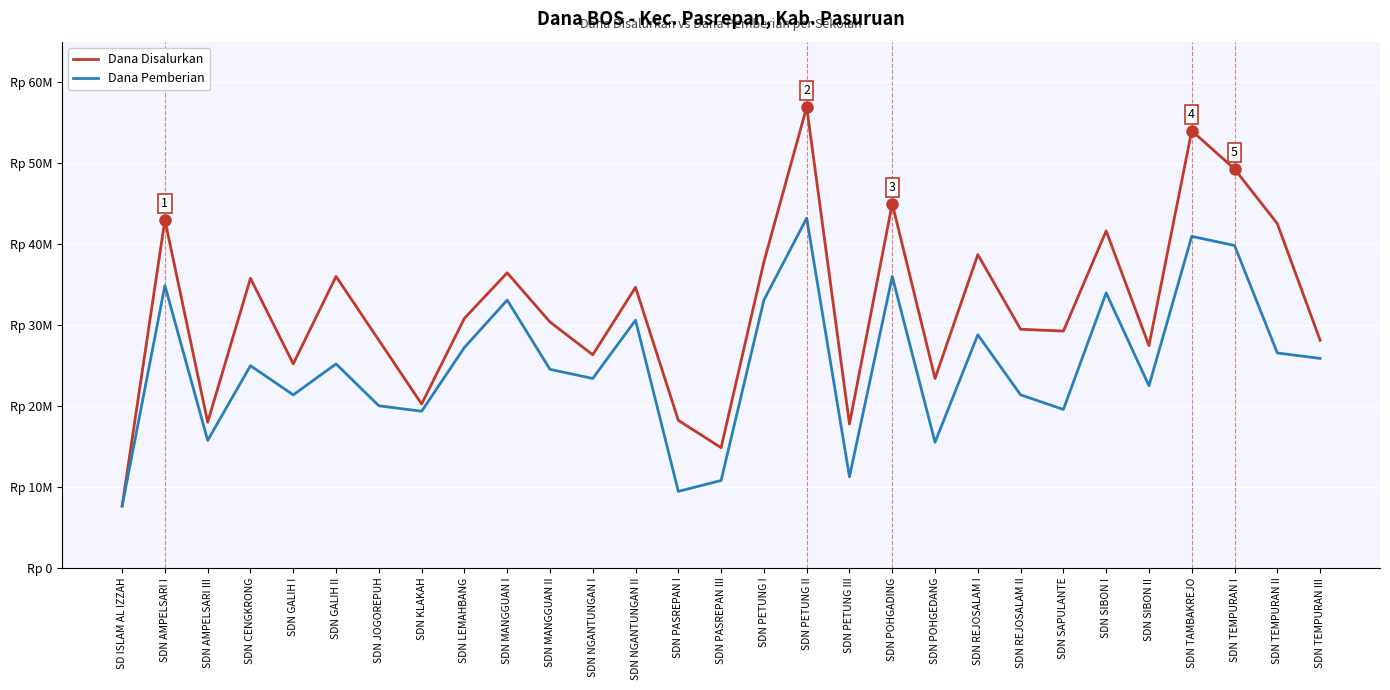

True or false: Dana Pemberian and Dana Disalurkan intersect in this chart.

False